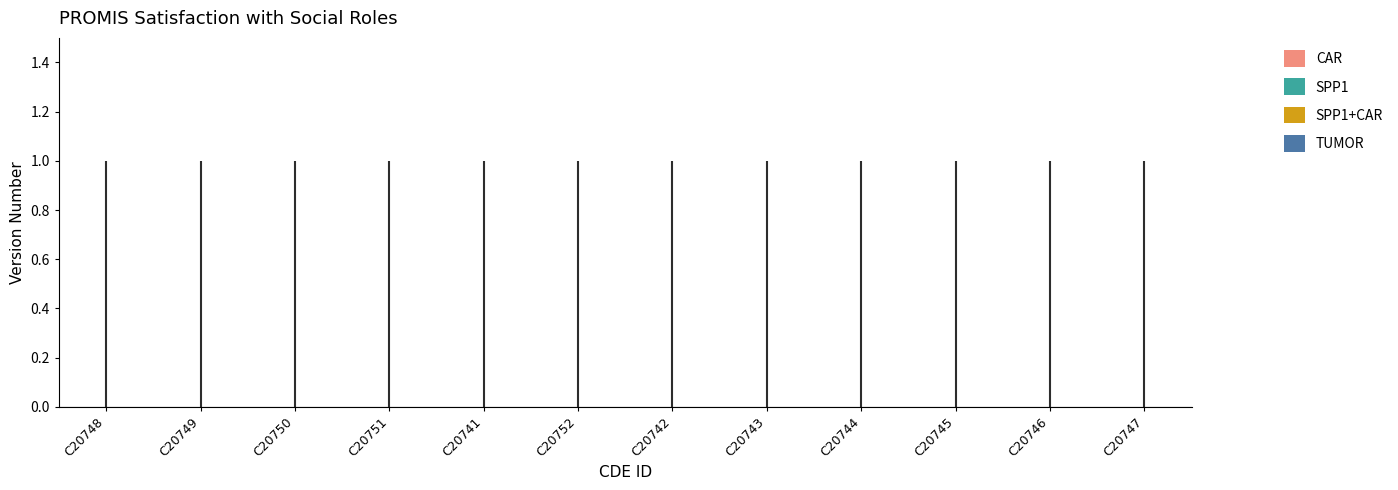

Is it true that the value at C20748 is 0?

False